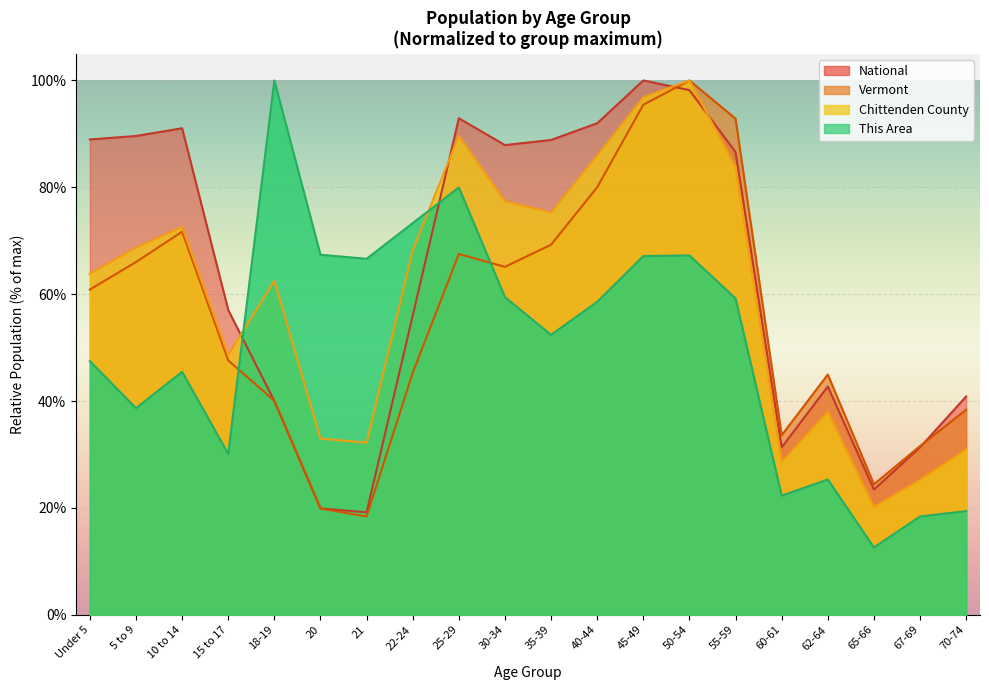

At which label does Vermont reach its minimum?

21